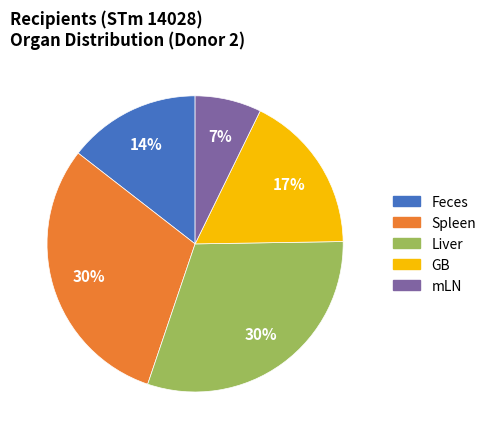

To the nearest percent, what is the combined percentage of Feces and Liver?

45%